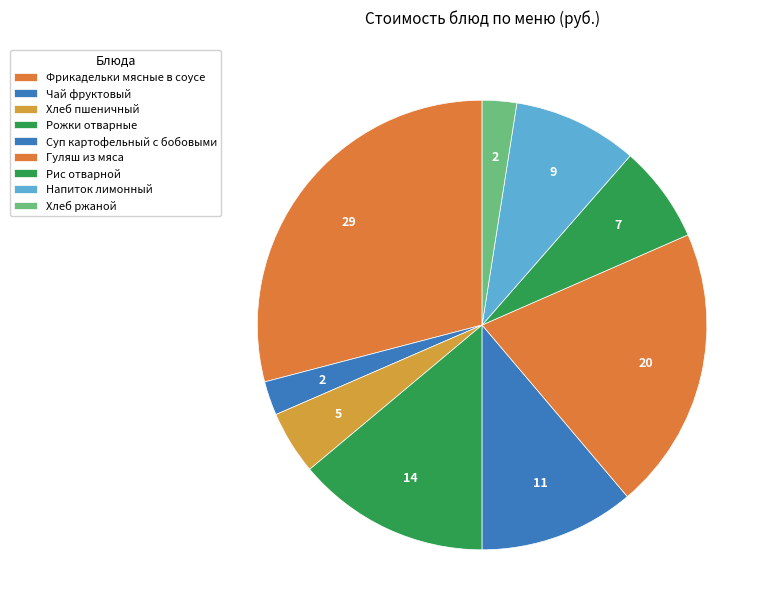

How many slices are in this pie chart?

9